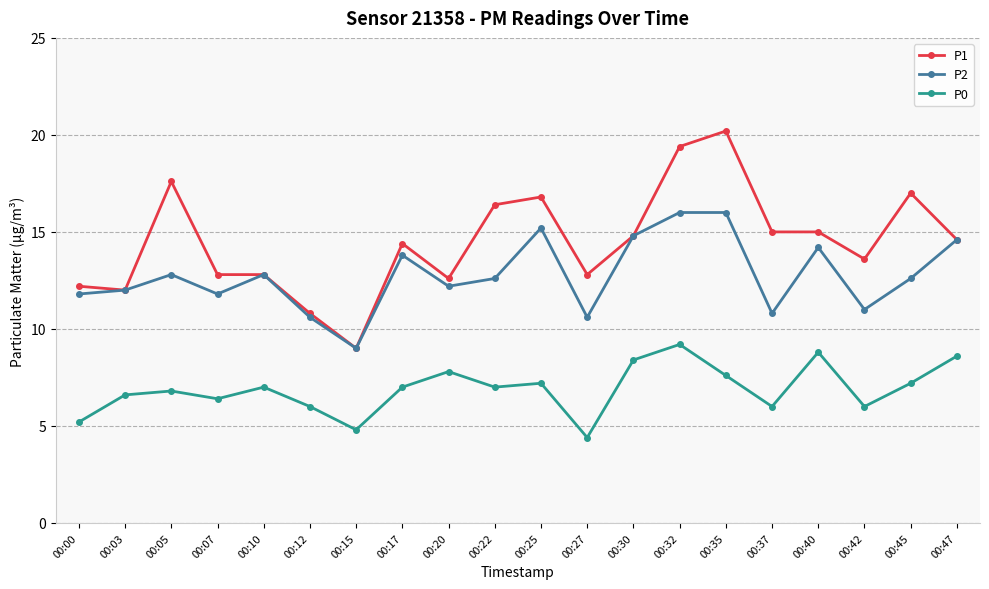

Count the number of categories in the chart.

20